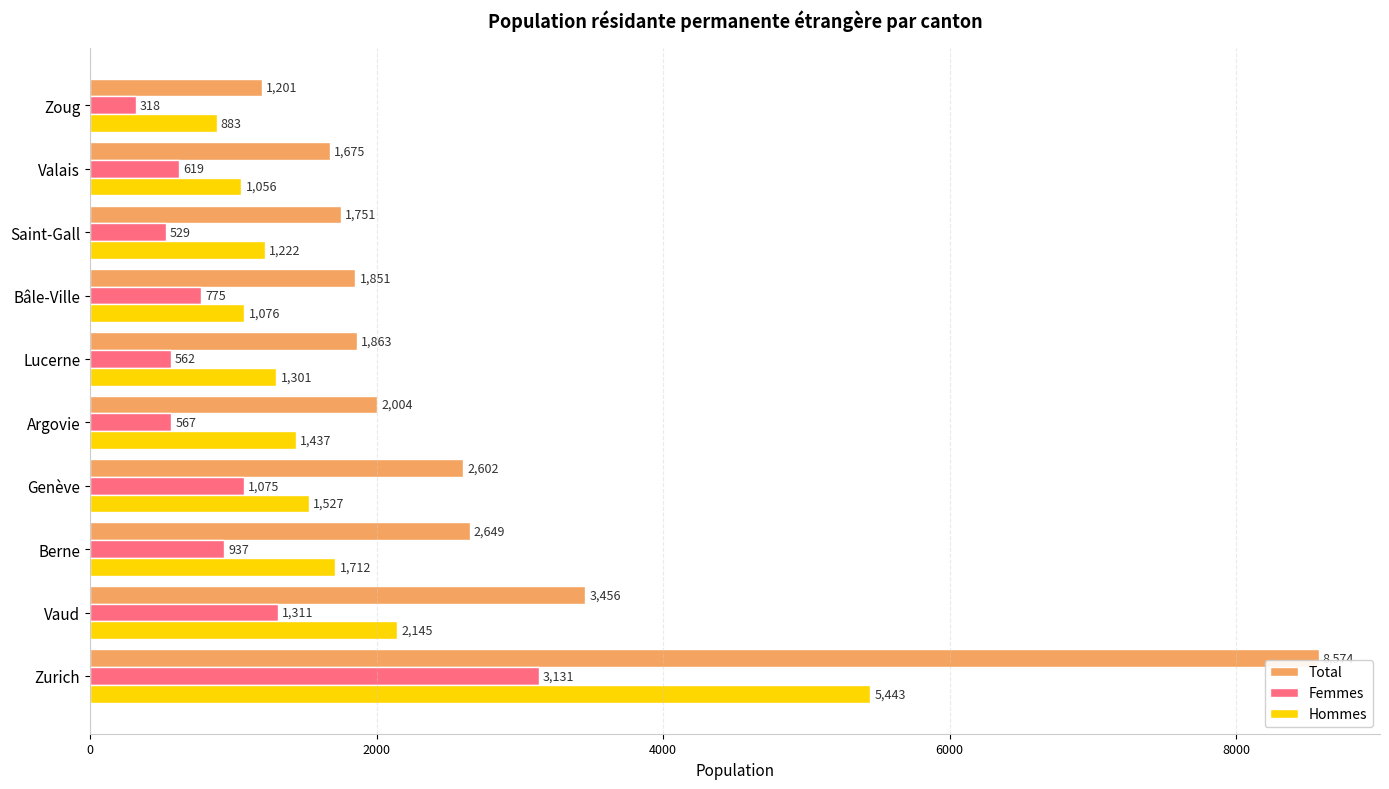

How many values in the Total series are below 2004?

5